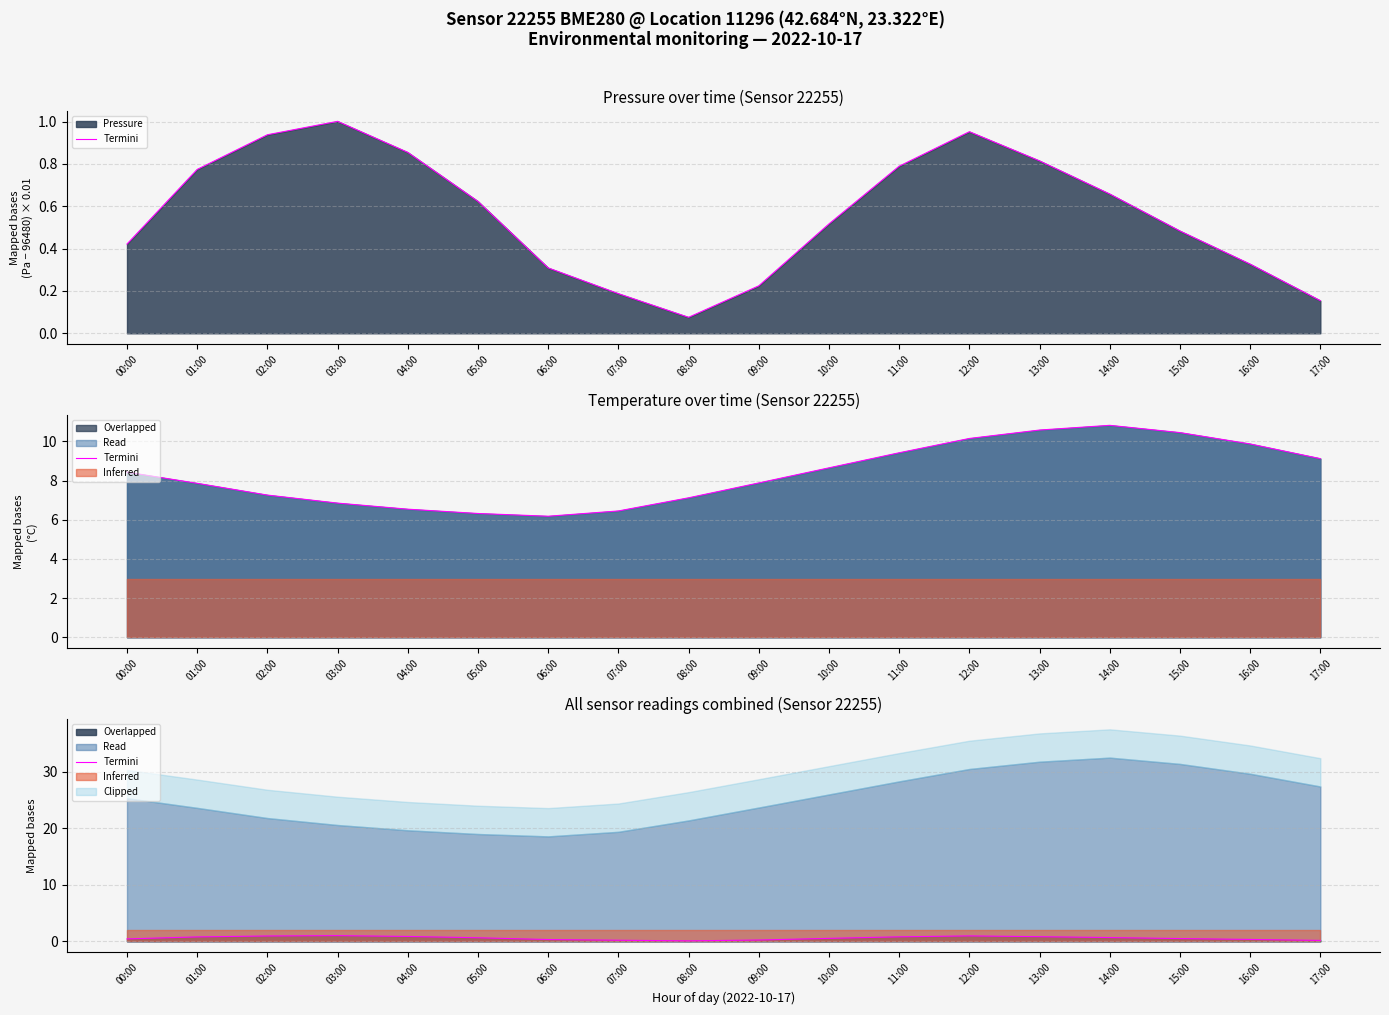

Reading right to left, transcribe all the data shown in this chart.

0.2	0.3	0.5	0.7	0.8	1.0	0.8	0.5	0.2	0.1	0.2	0.3	0.6	0.9	1.0	0.9	0.8	0.4